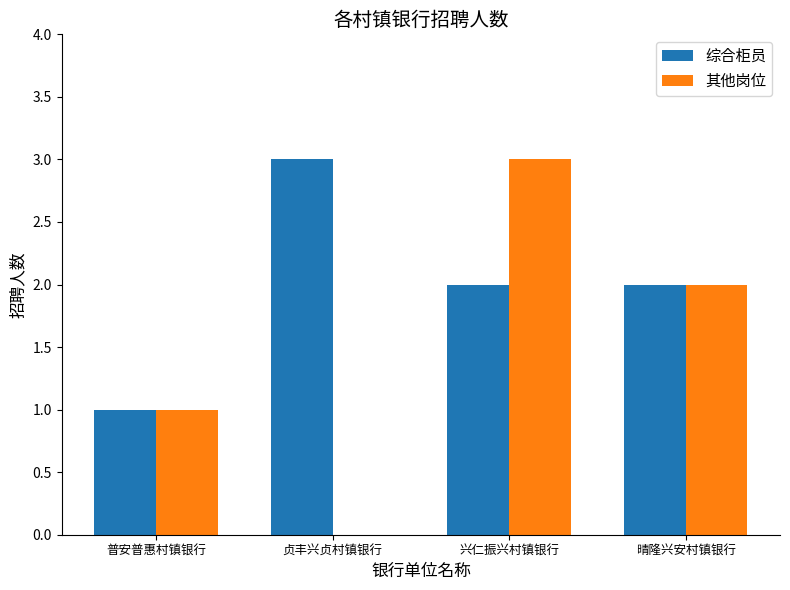

True or false: 其他岗位 has a value of 3 at 兴仁振兴村镇银行.

True